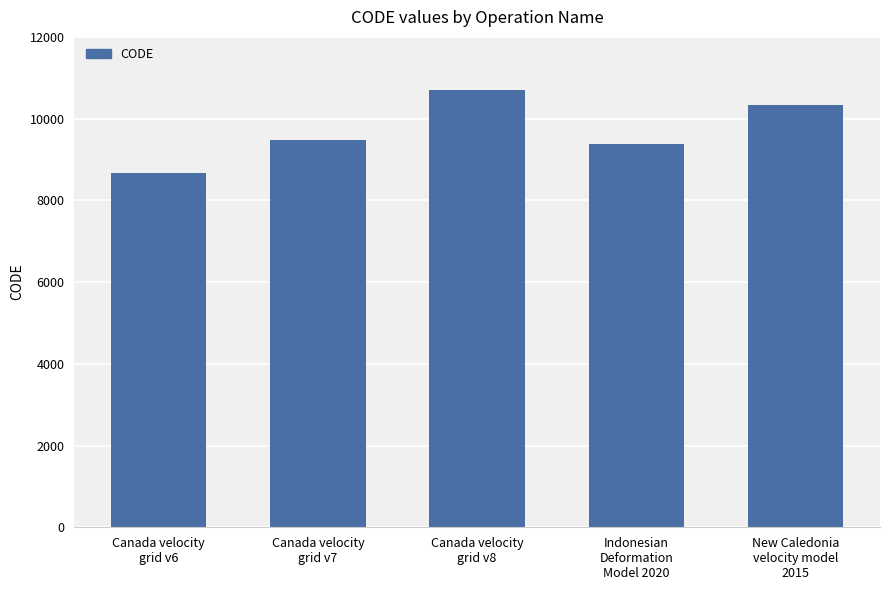

List the labels in order of value, smallest first.

Canada velocity
grid v6, Indonesian
Deformation
Model 2020, Canada velocity
grid v7, New Caledonia
velocity model
2015, Canada velocity
grid v8